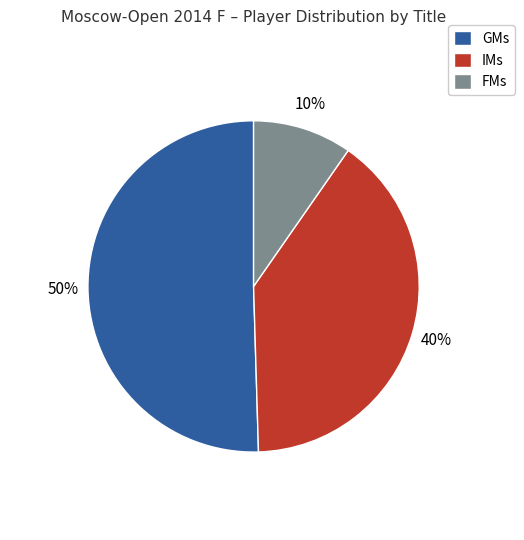

What percentage is the GMs slice, to the nearest percent?

50%